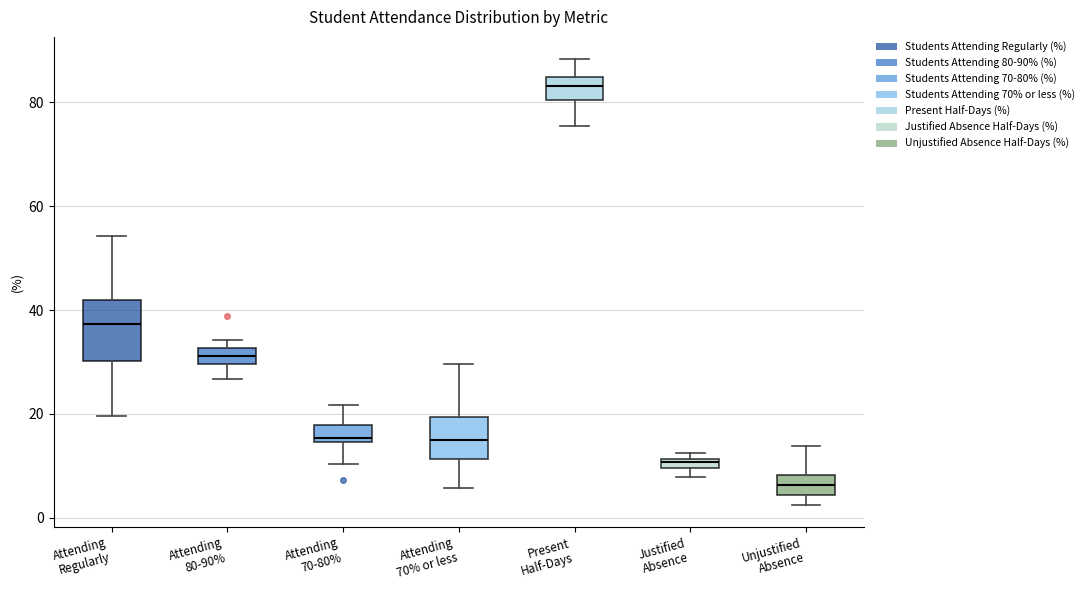

Which box's median line is the highest?

Present Half-Days